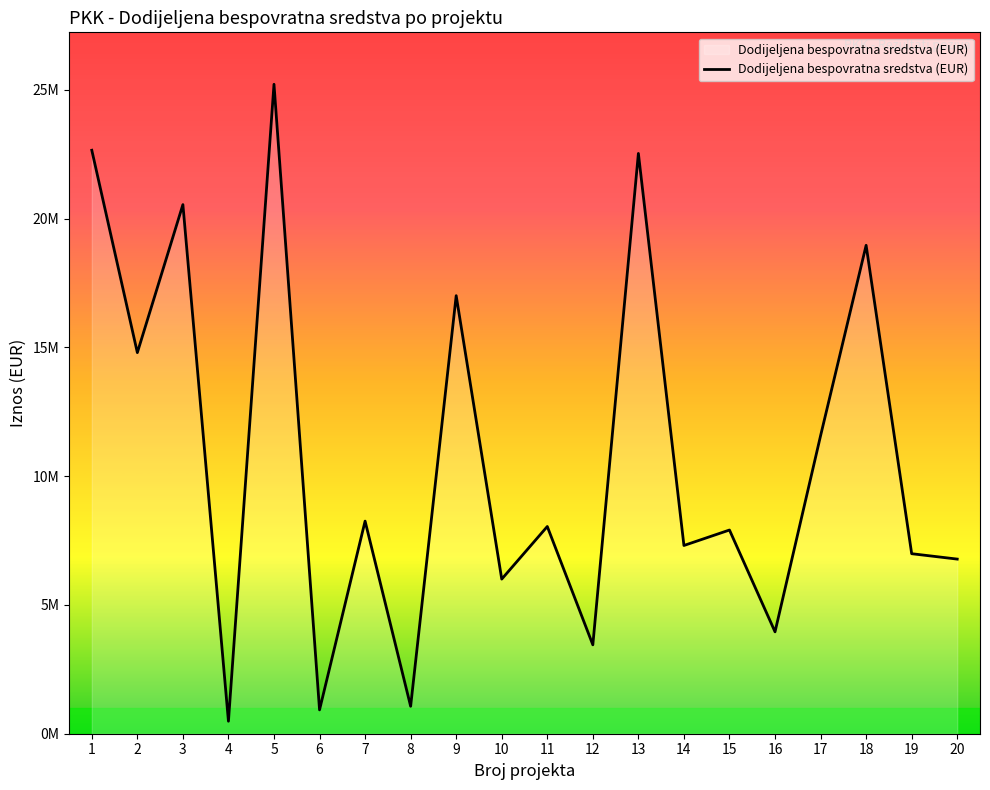

Between 4 and 13, which is larger?

13